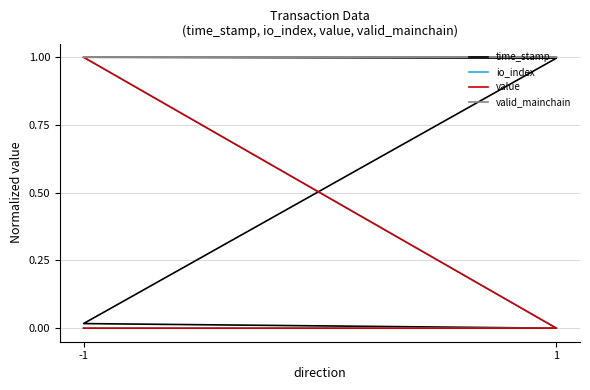

What is the difference between the highest and lowest values at -1?

1.0